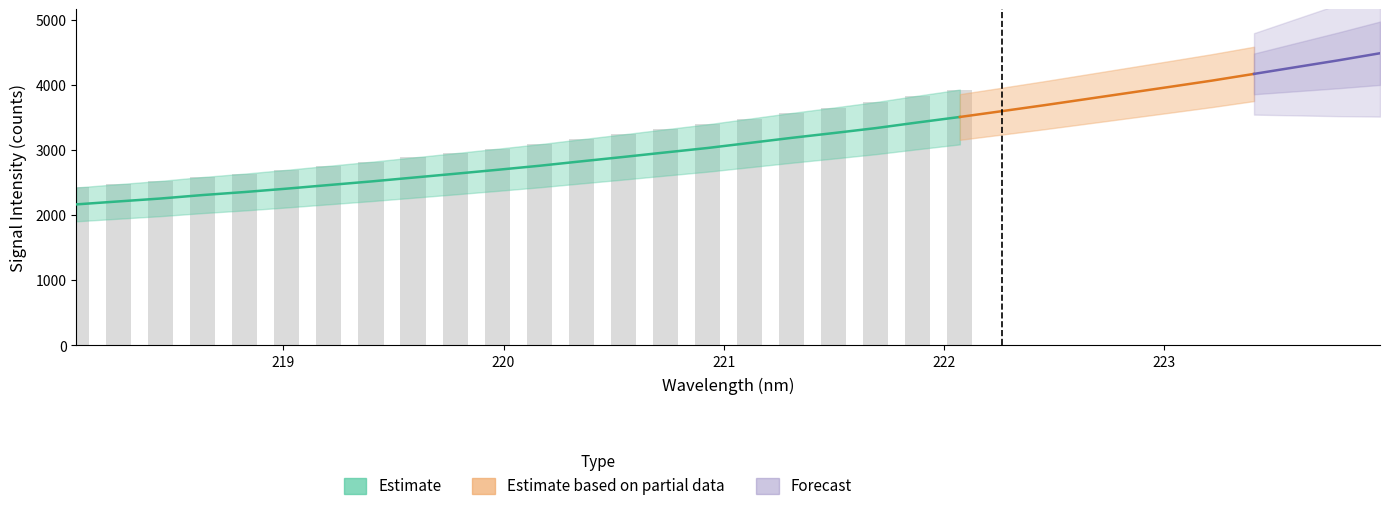

What is the sum of all values?

101247.6